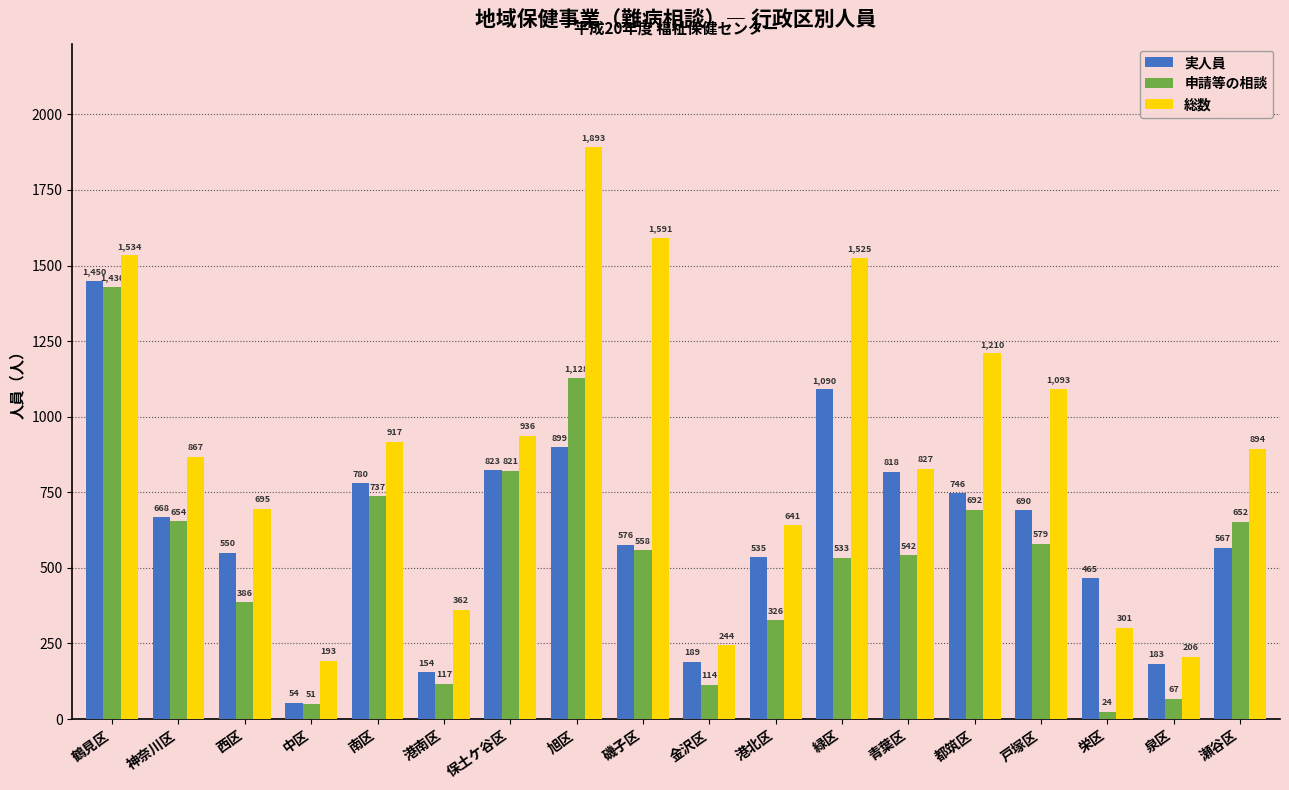

True or false: 総数 has a value of 695 at 西区.

True